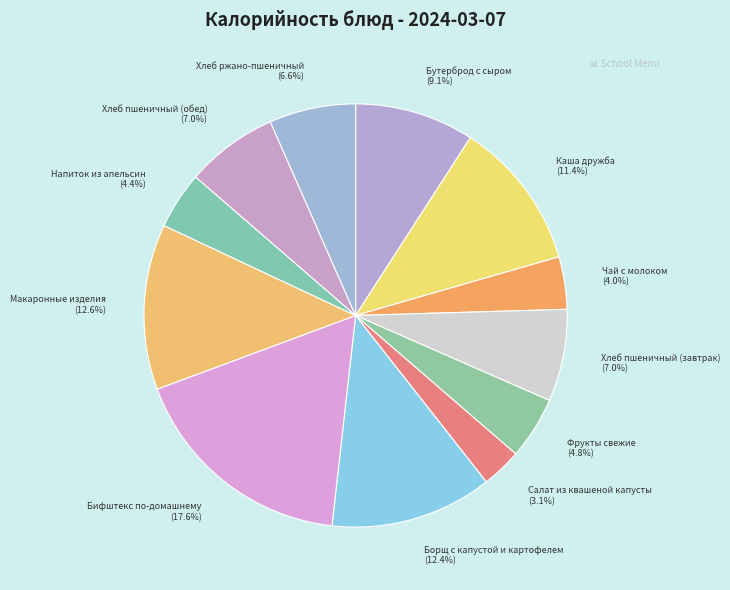

Do Салат из квашеной капусты and Фрукты свежие together represent more than half of the pie?

No